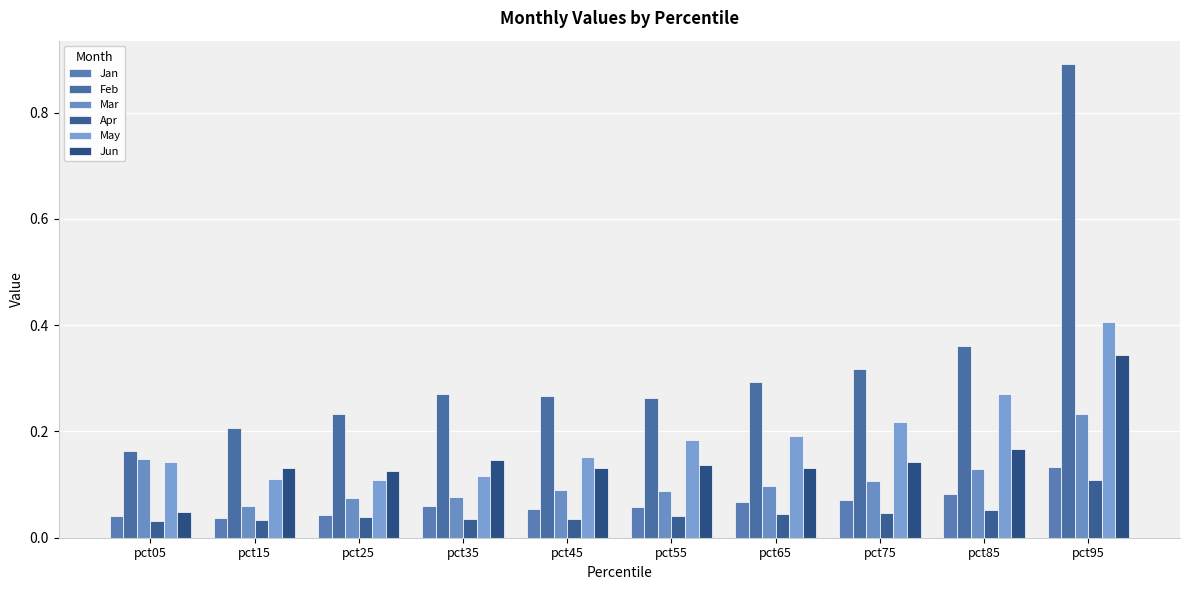

Which has a higher value, pct25 or pct05?

pct25